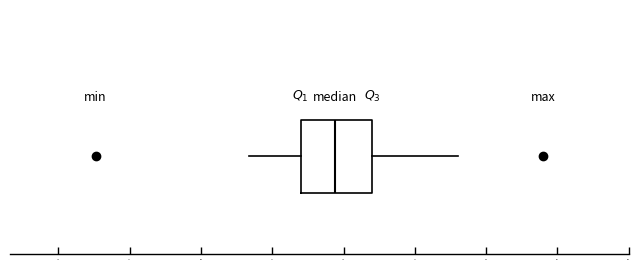

Where does the right whisker of the box end on the x-axis? The values are not printed on the chart, so give them approximately, as read against the axis.

5.90